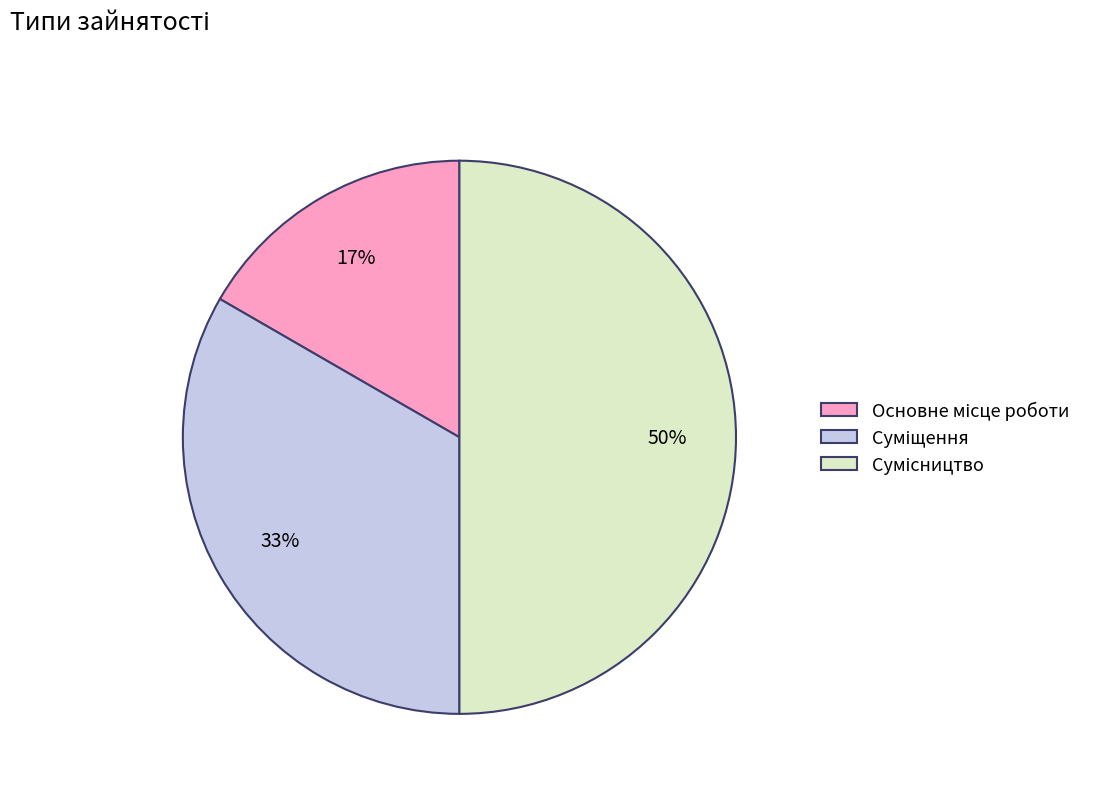

To the nearest percent, what is the difference between the largest and smallest slice percentages?

33%